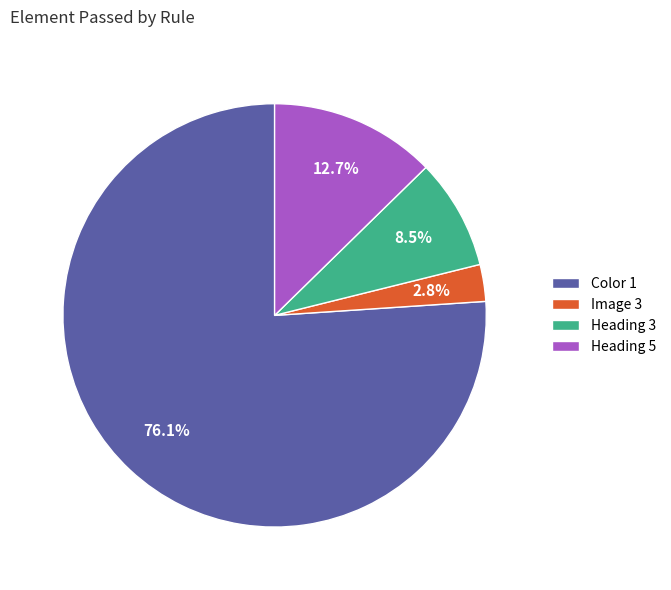

Is there a majority slice in this chart?

Yes